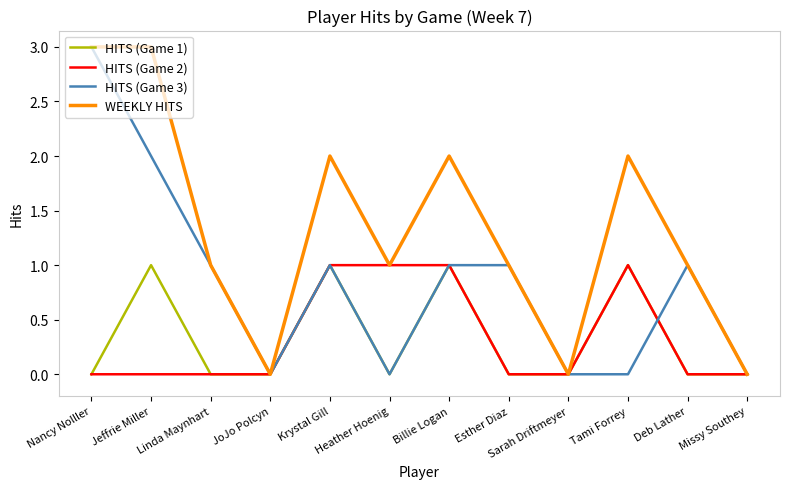

What is the difference between the WEEKLY HITS values at Missy Southey and Esther Diaz?

1